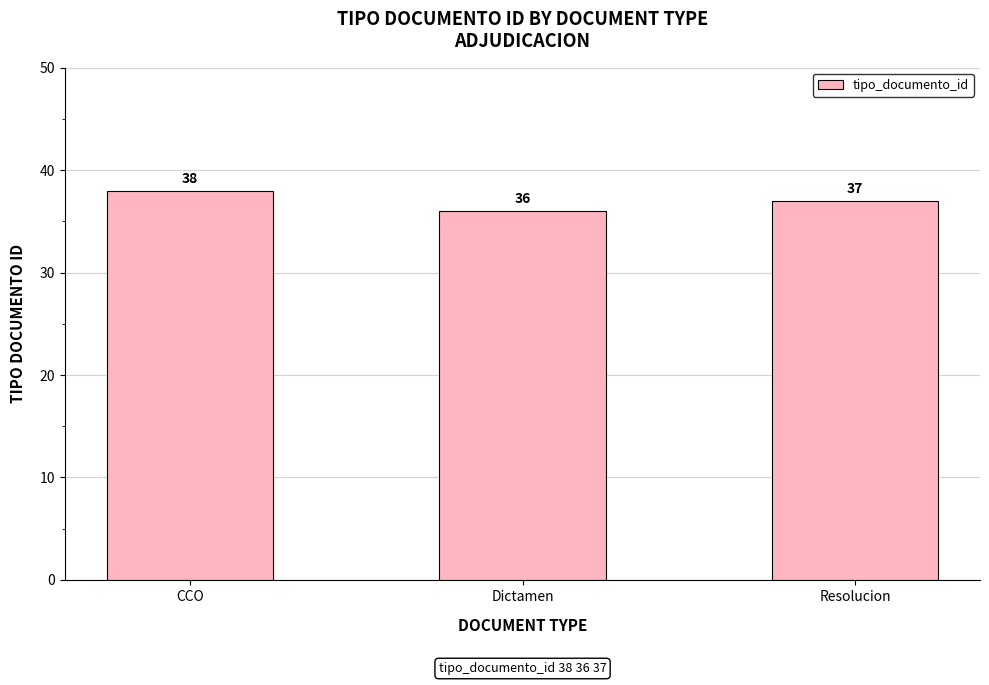

What is the ratio of the value at Dictamen to the value at CCO?

0.9